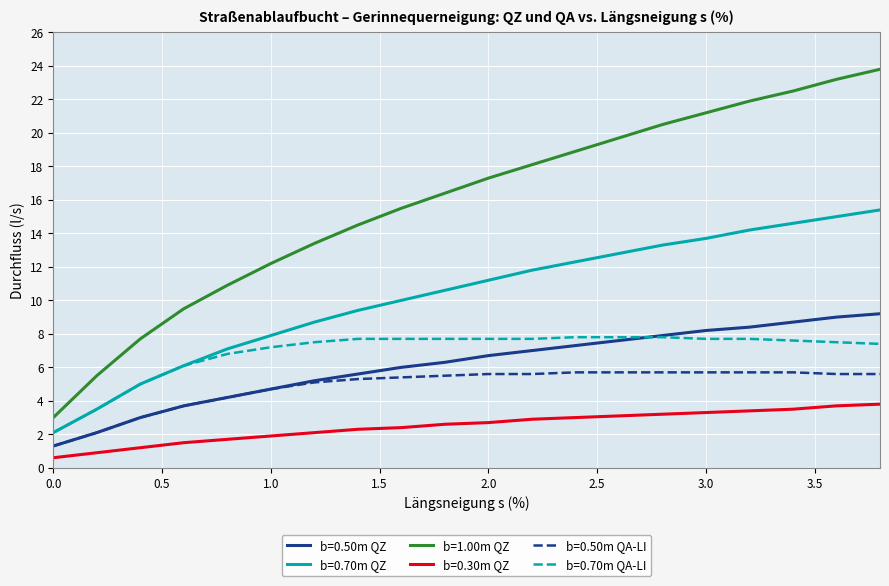

List the series in order of their peak value, highest first.

b=1.00m QZ, b=0.70m QZ, b=0.50m QZ, b=0.70m QA-LI, b=0.50m QA-LI, b=0.30m QZ